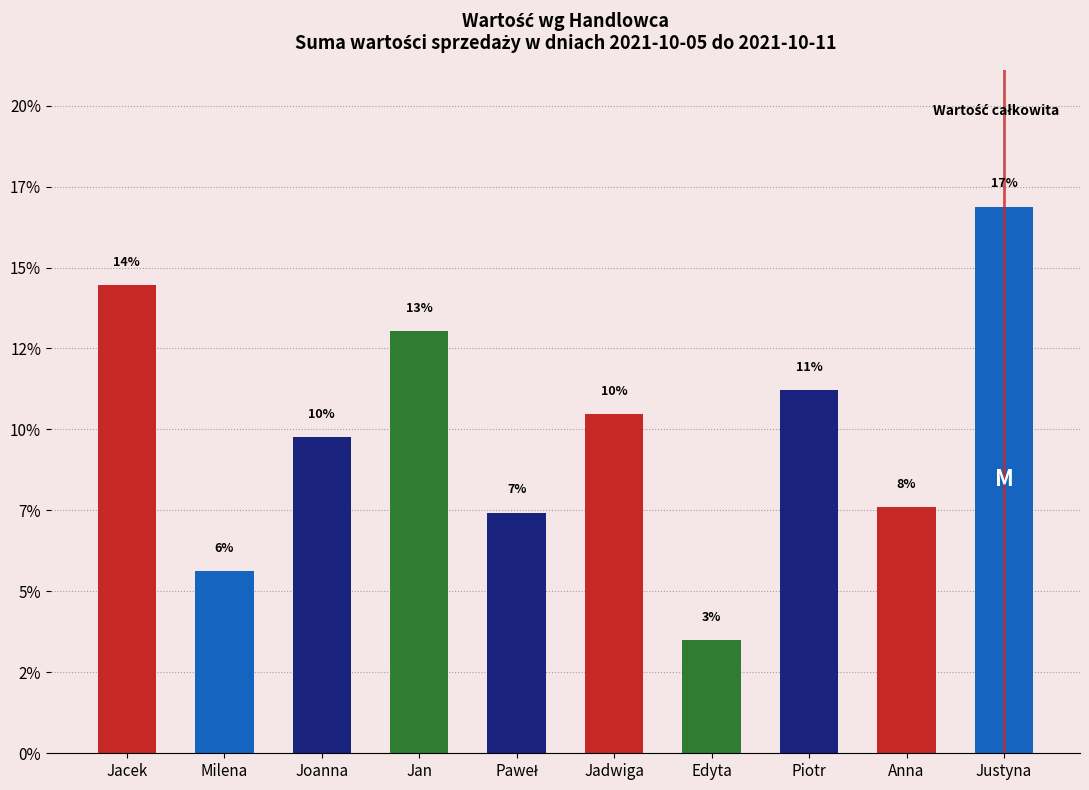

Does the chart contain any negative values?

No